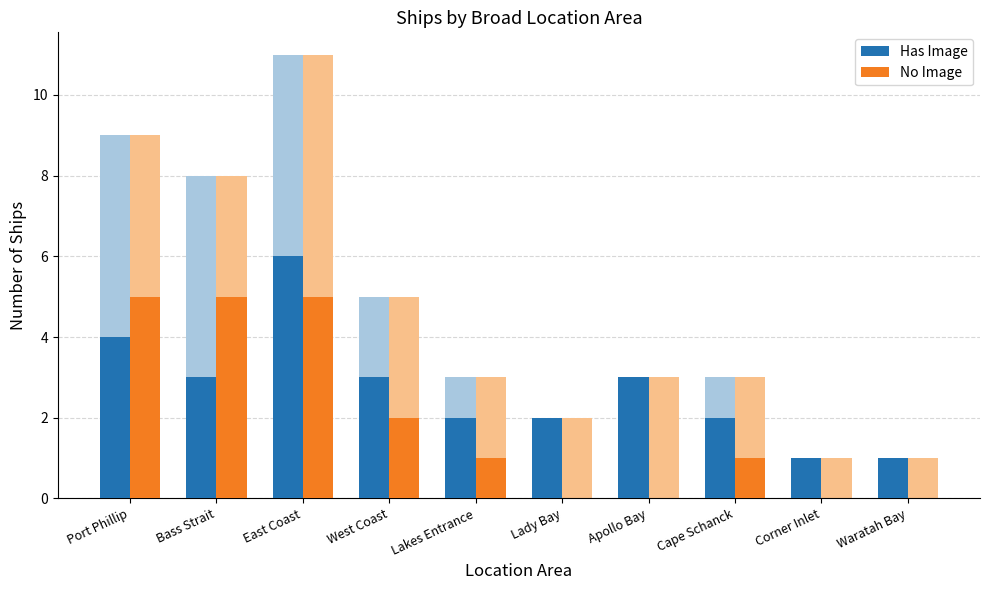

List the labels in order of No Image value, smallest first.

Lady Bay, Apollo Bay, Corner Inlet, Waratah Bay, Lakes Entrance, Cape Schanck, West Coast, Port Phillip, Bass Strait, East Coast